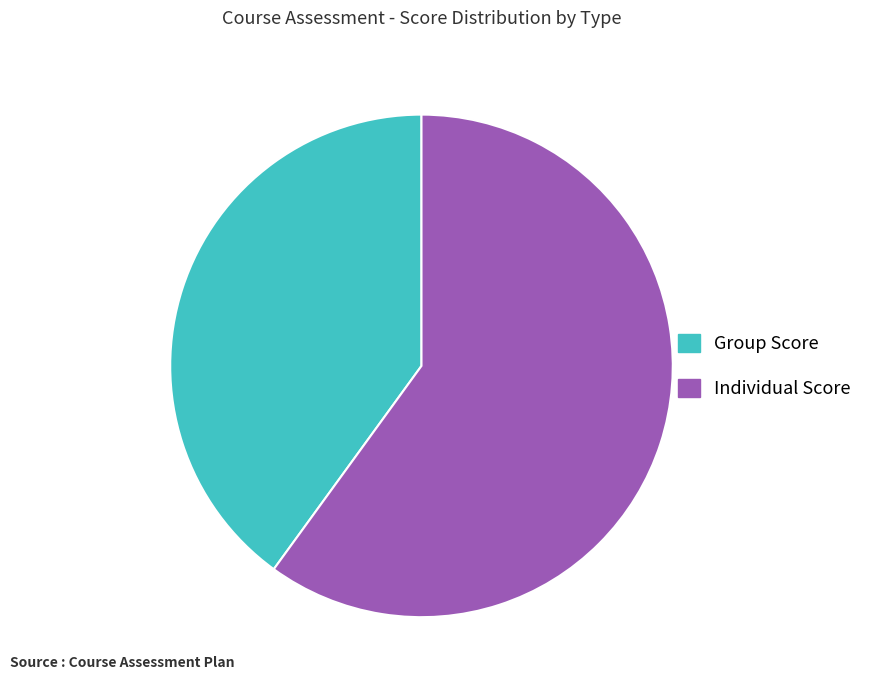

True or false: Group Score accounts for 40% of the total.

True